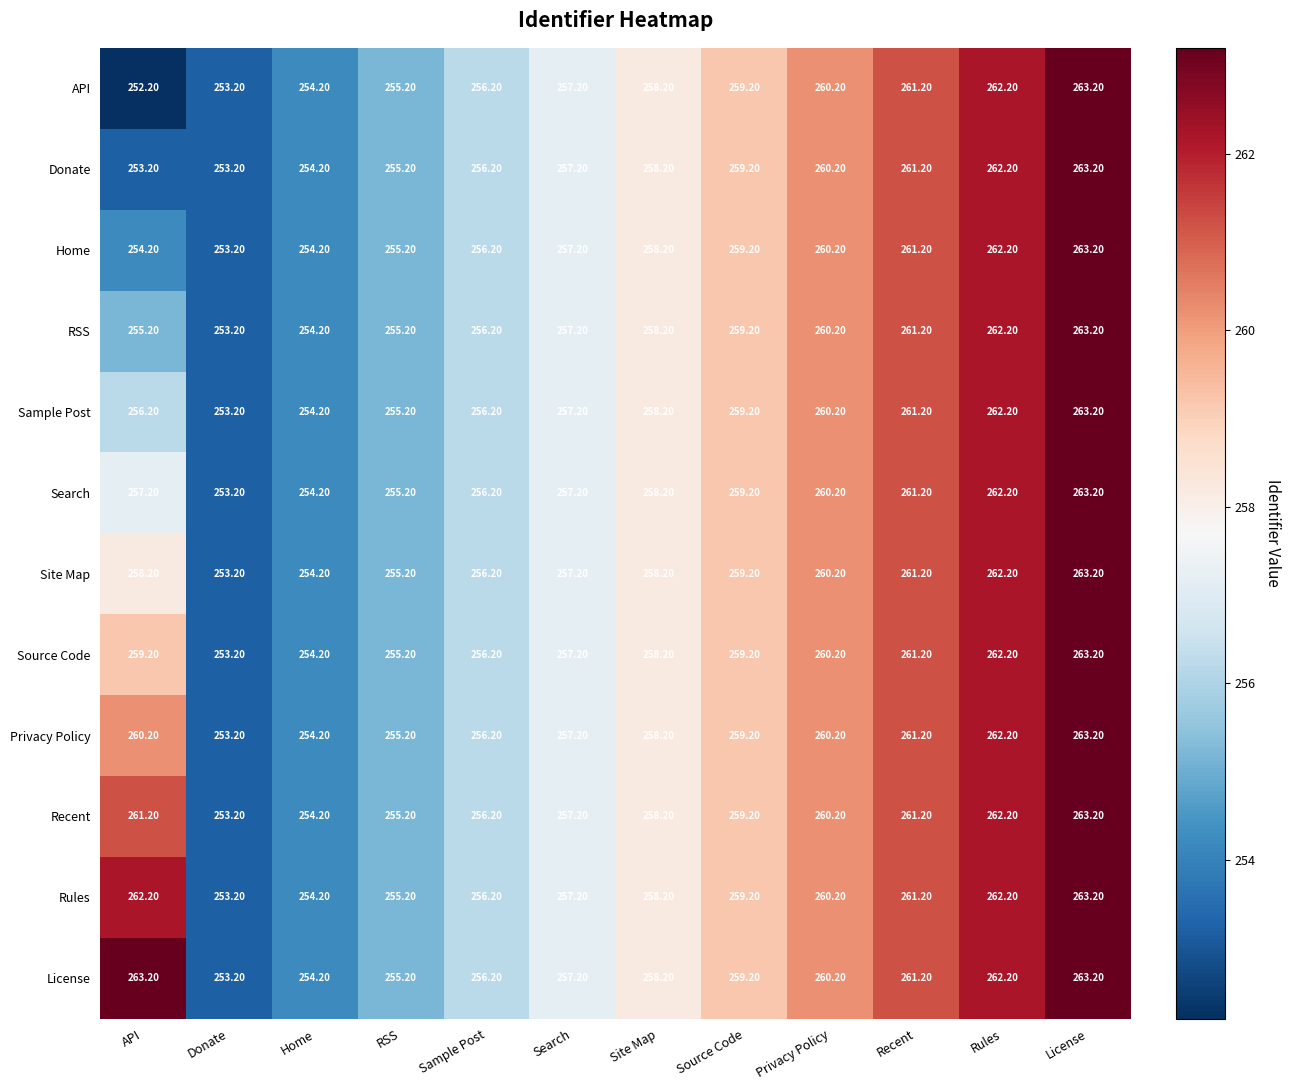

What is the average value of the Privacy Policy series?

258.4